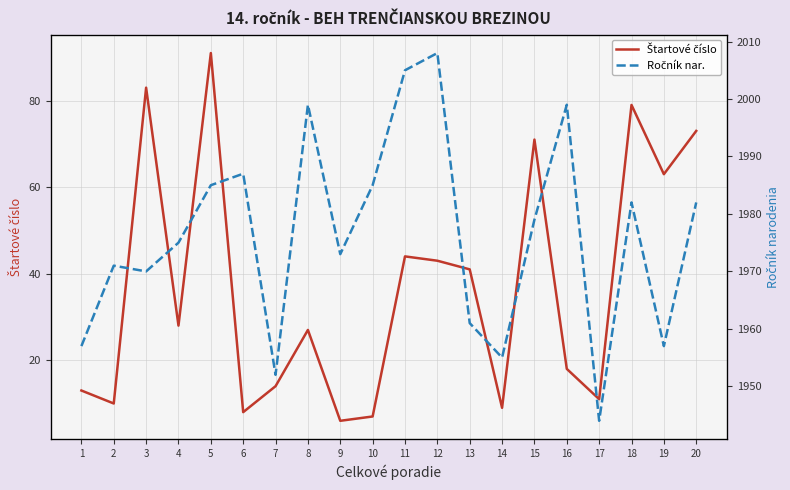

What are all the series names shown in the legend?

Štartové číslo, Ročník nar.